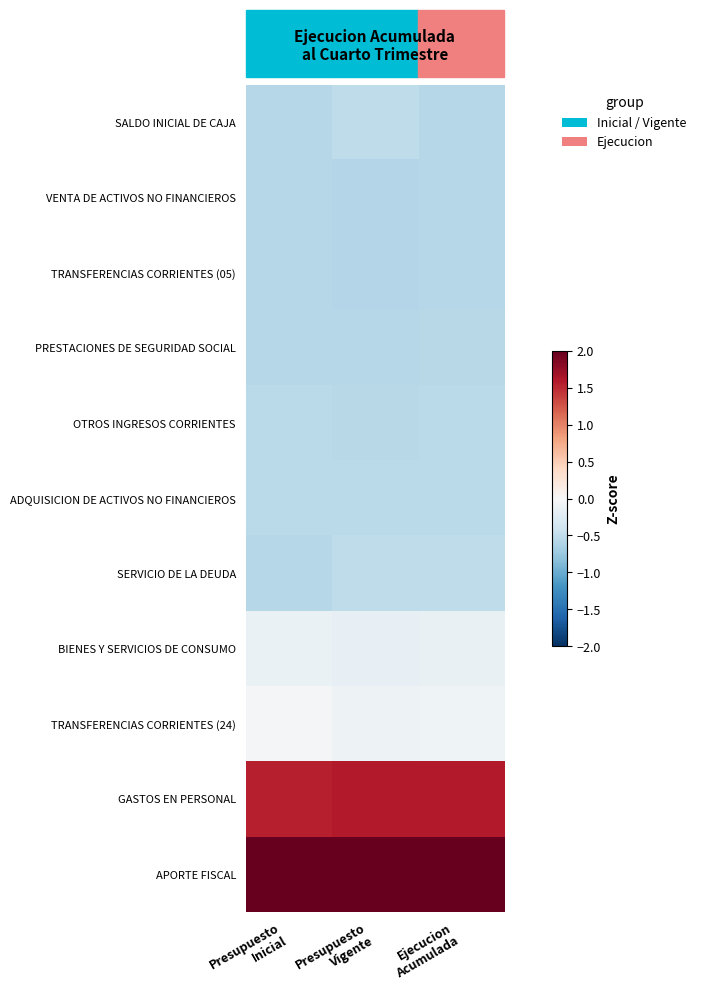

Count the number of data series in this chart.

11